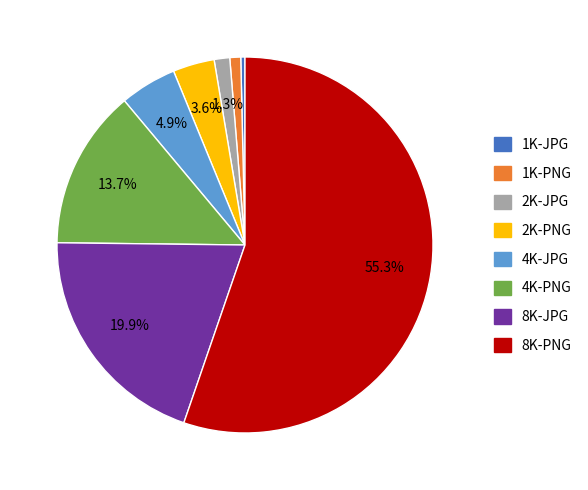

What percentage do 8K-PNG and 2K-JPG together represent?

56.6%